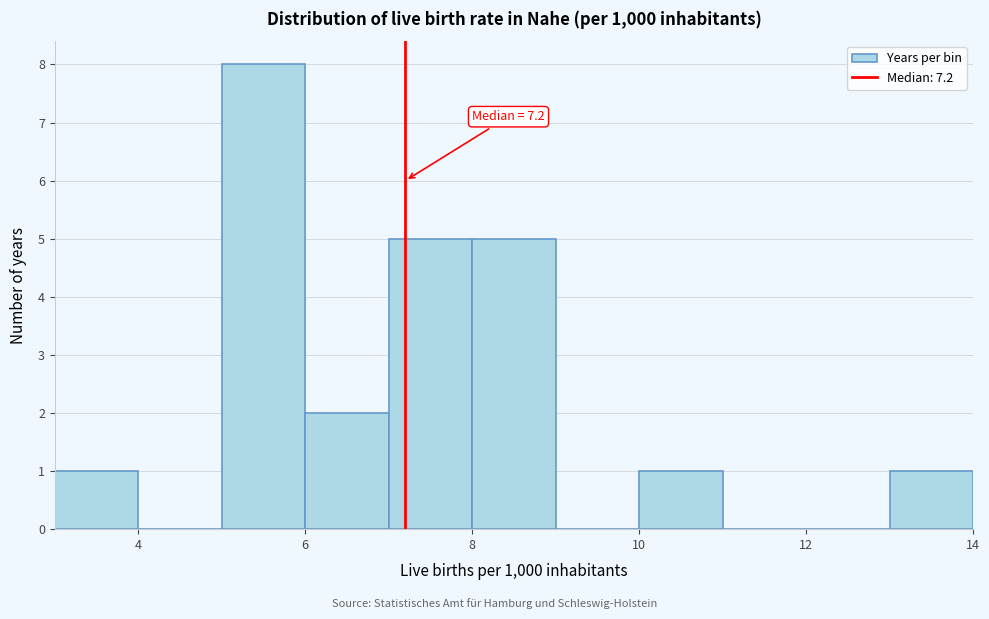

Over which range of the x-axis is the bar tallest?

5 to 6